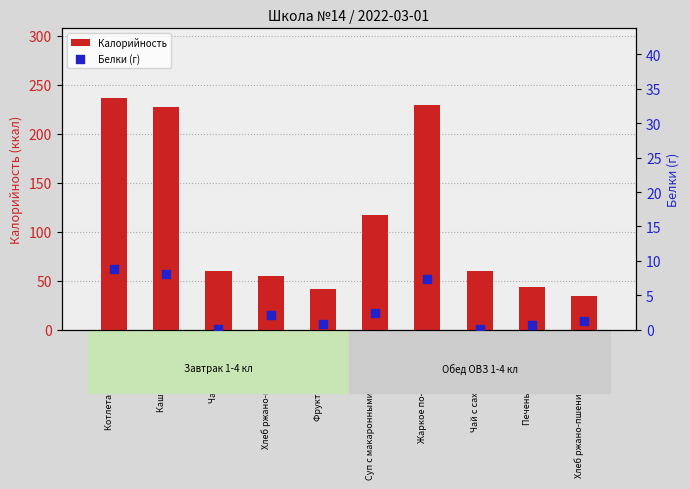

Is the value of Калорийность at Жаркое по-домашнему greater than the value of Белки (г) at Суп с макаронными изделиями?

Yes